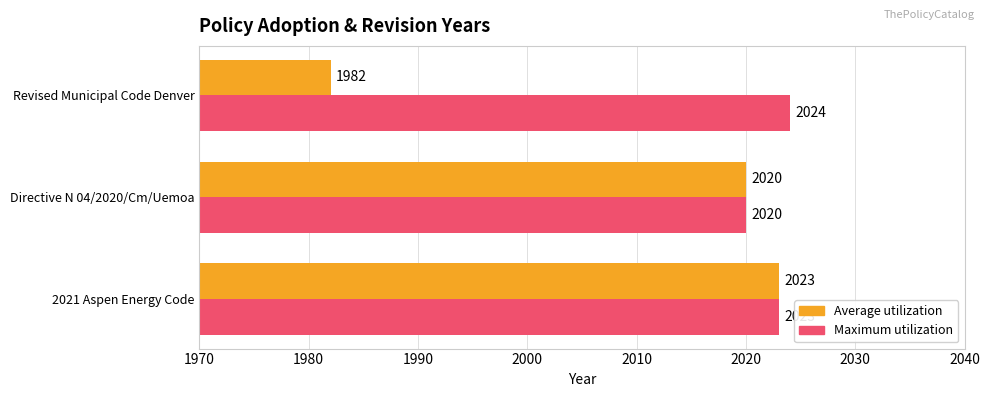

What is the sum of the Maximum utilization values at Directive N 04/2020/Cm/Uemoa and Revised Municipal Code Denver?

4044